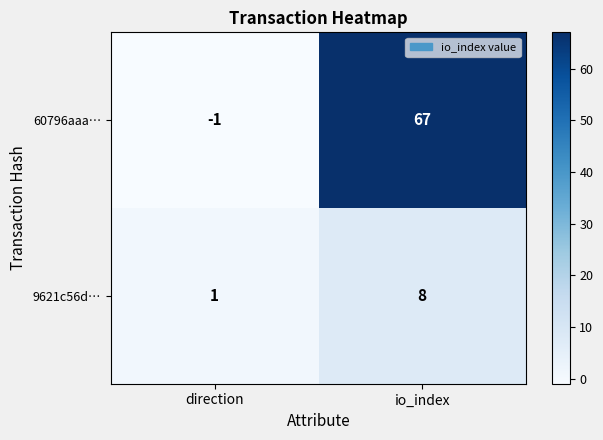

Which label corresponds to the smallest value in the chart?

direction